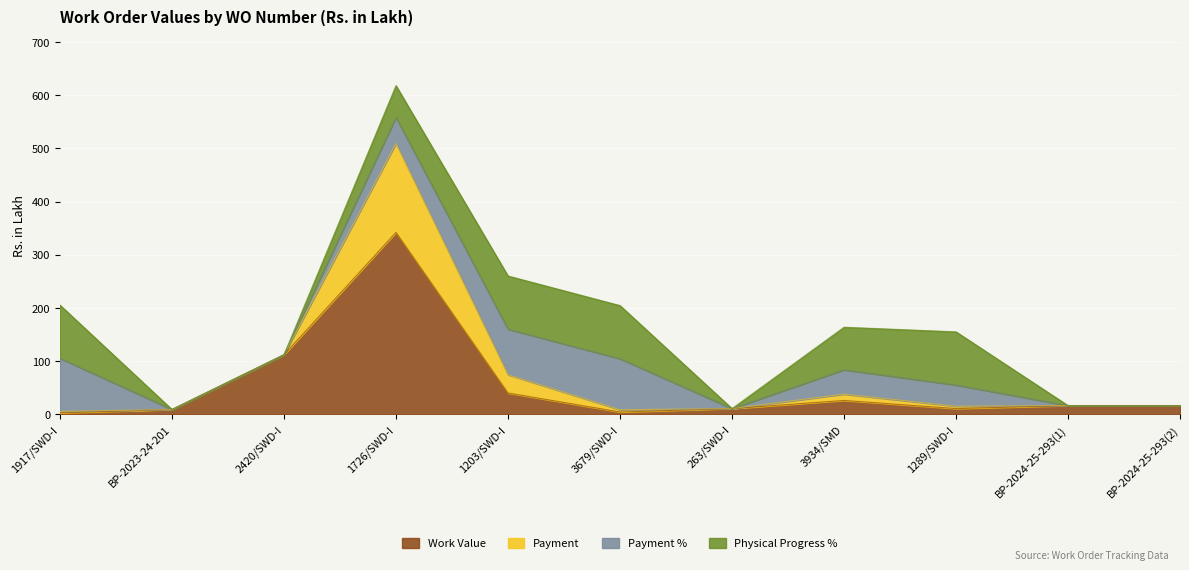

What is the difference between the highest and lowest values at BP-2024-25-293(1)?

16.5